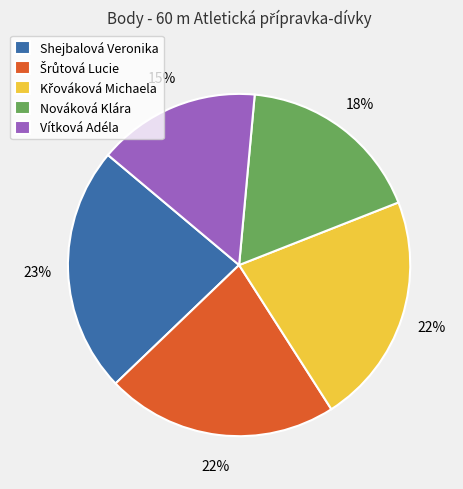

To the nearest percent, what is the average slice percentage?

20%